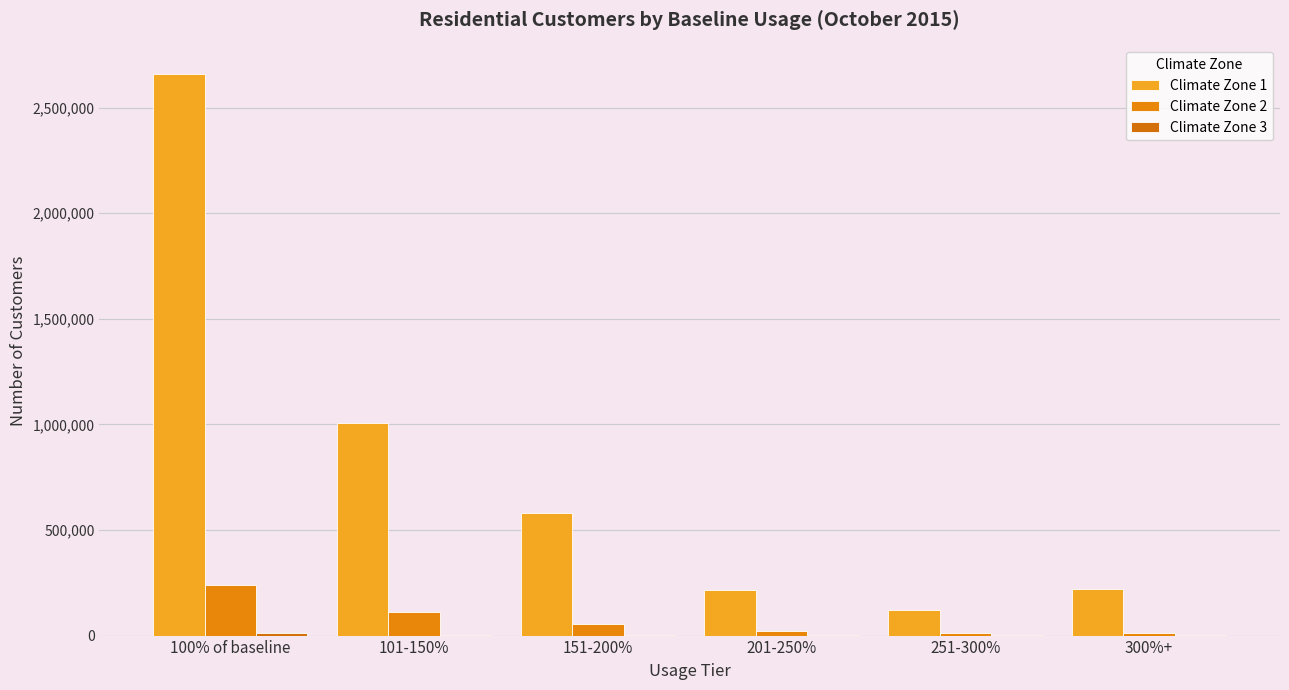

Reading right to left, extract all data points from this chart.

Climate Zone 1: 300%+=219535	251-300%=121471	201-250%=217999	151-200%=579930	101-150%=1008151	100% of baseline=2661177
Climate Zone 2: 300%+=10343	251-300%=10061	201-250%=20391	151-200%=54805	101-150%=111664	100% of baseline=238178
Climate Zone 3: 300%+=1780	251-300%=1415	201-250%=2181	151-200%=3370	101-150%=3997	100% of baseline=11938